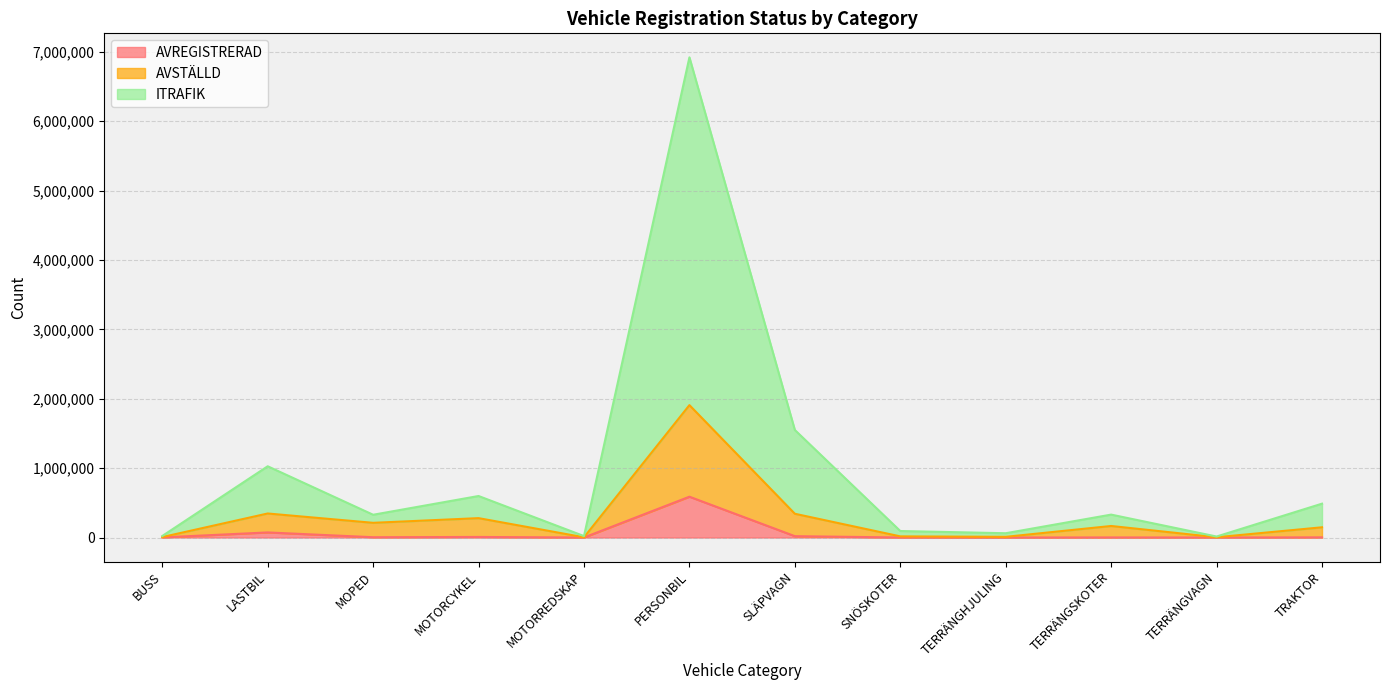

Which has a higher value, MOTORCYKEL or TERRÄNGVAGN?

MOTORCYKEL